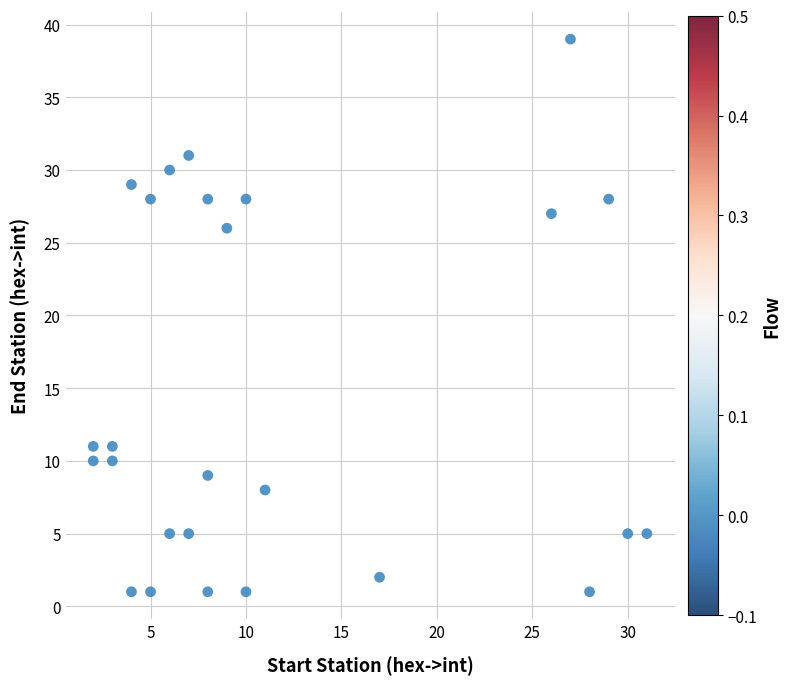

What is the range of Y values (max minus min)?

38